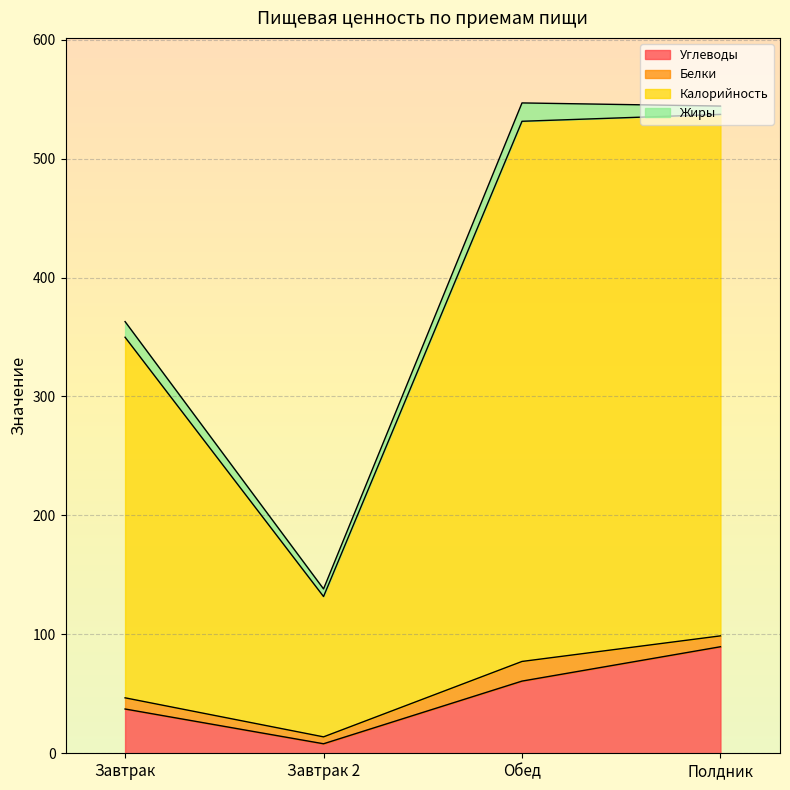

What are all the series names shown in the legend?

Углеводы, Белки, Калорийность, Жиры